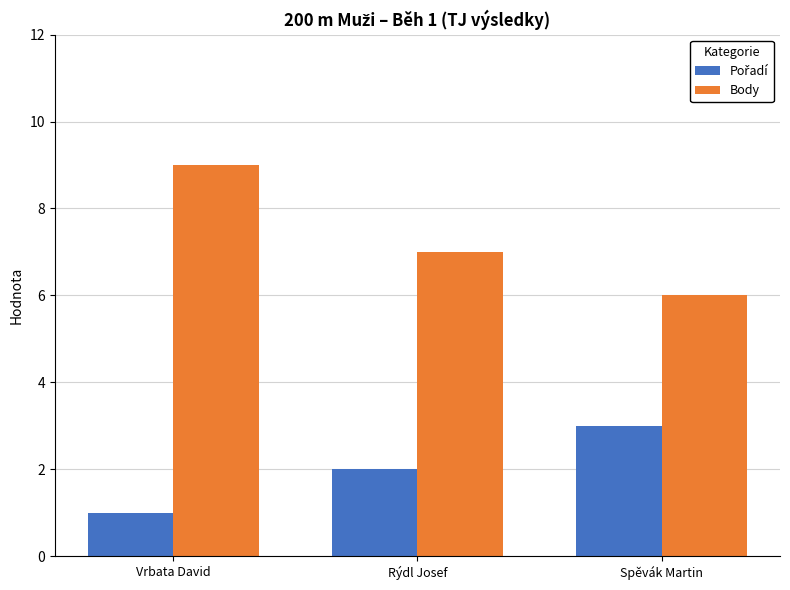

The value of Body at Spěvák Martin is 8. True or false?

False